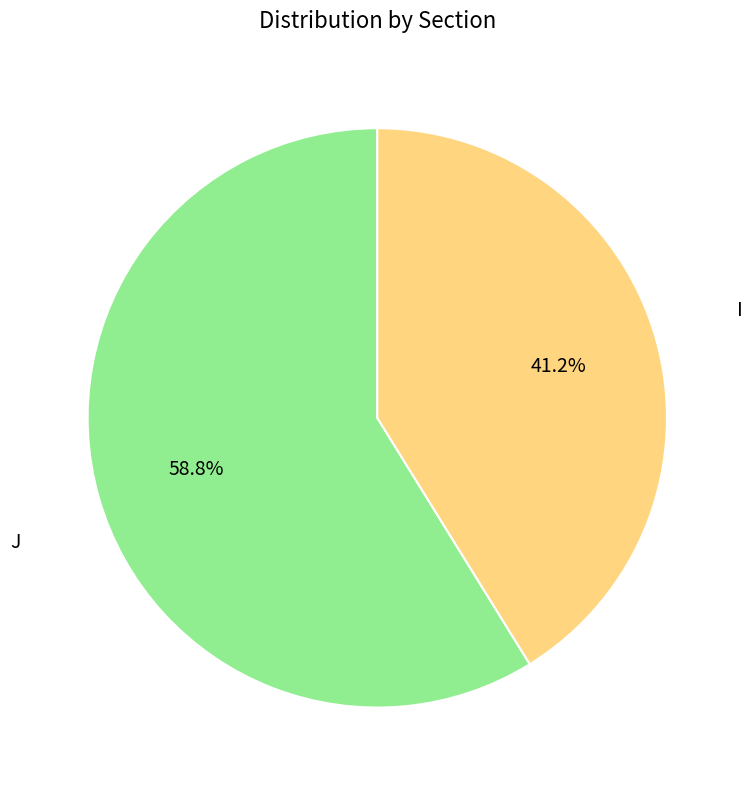

Which has a higher value, I or J?

I